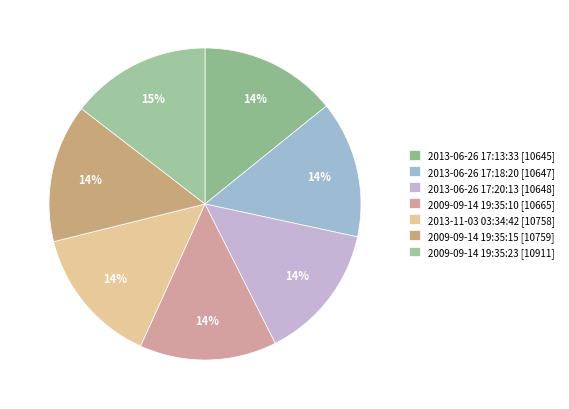

What percentage do 2013-06-26 17:13:33 and 2009-09-14 19:35:10 together represent?

28.4%